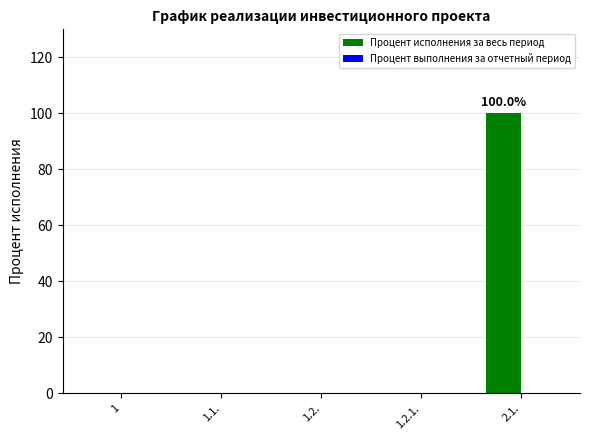

The value at 1.2.1. is 0. True or false?

True